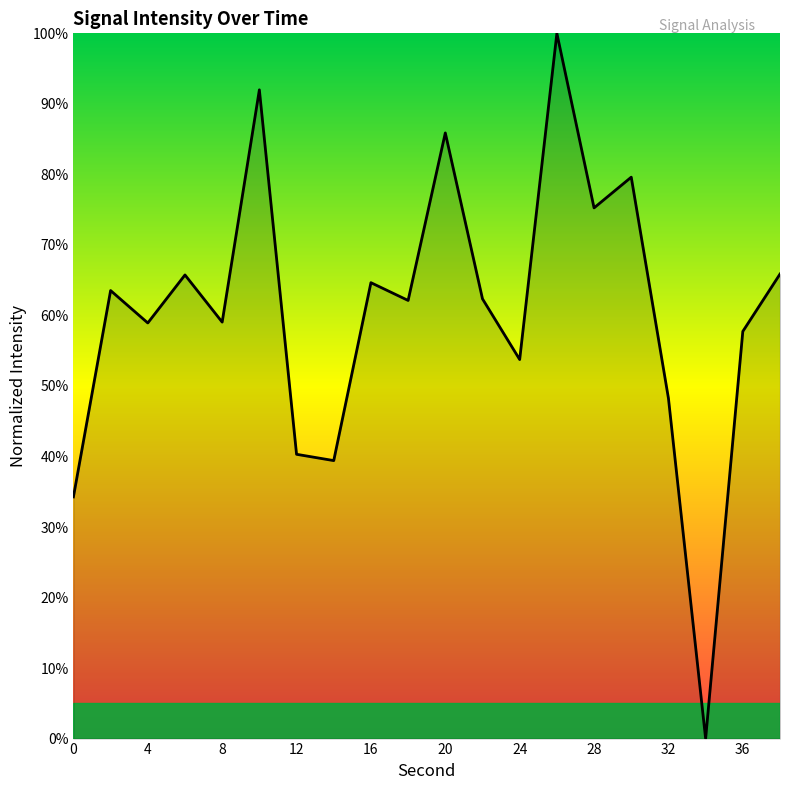

What is the difference between the maximum and minimum values?

100.0